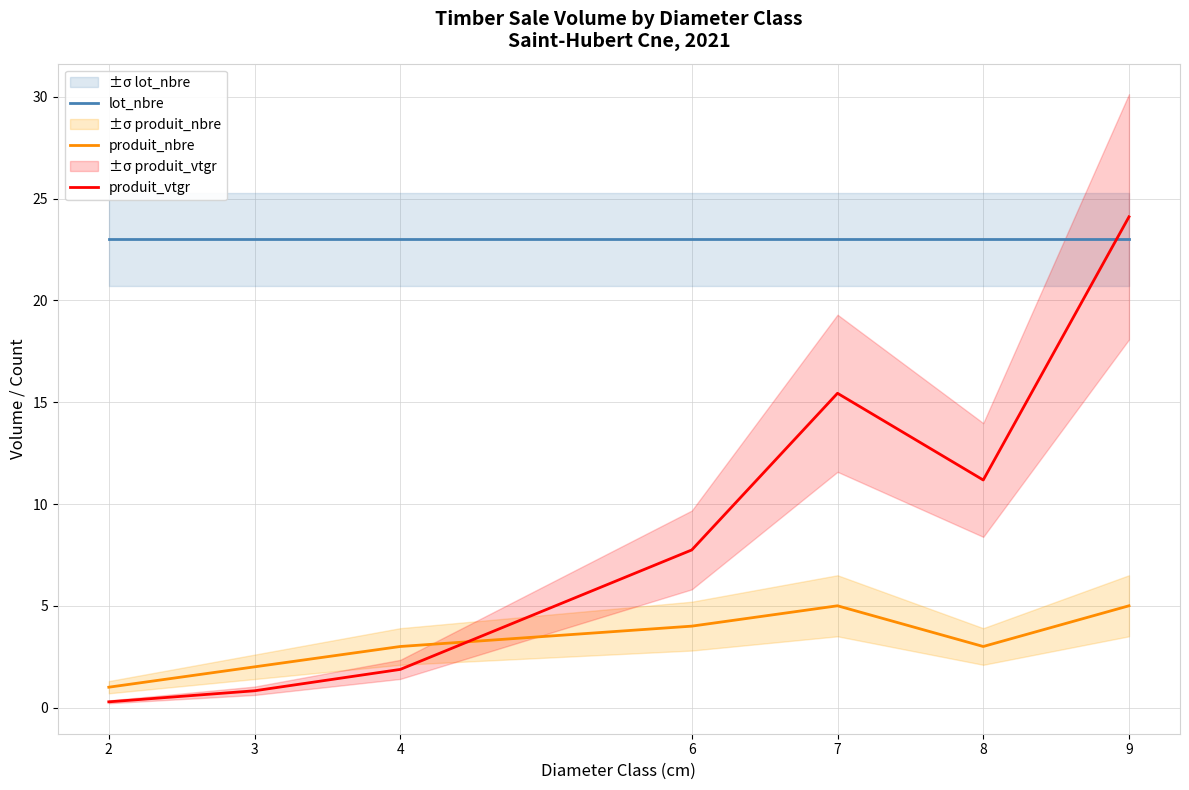

The value of produit_vtgr at 2 is 0.4. True or false?

False